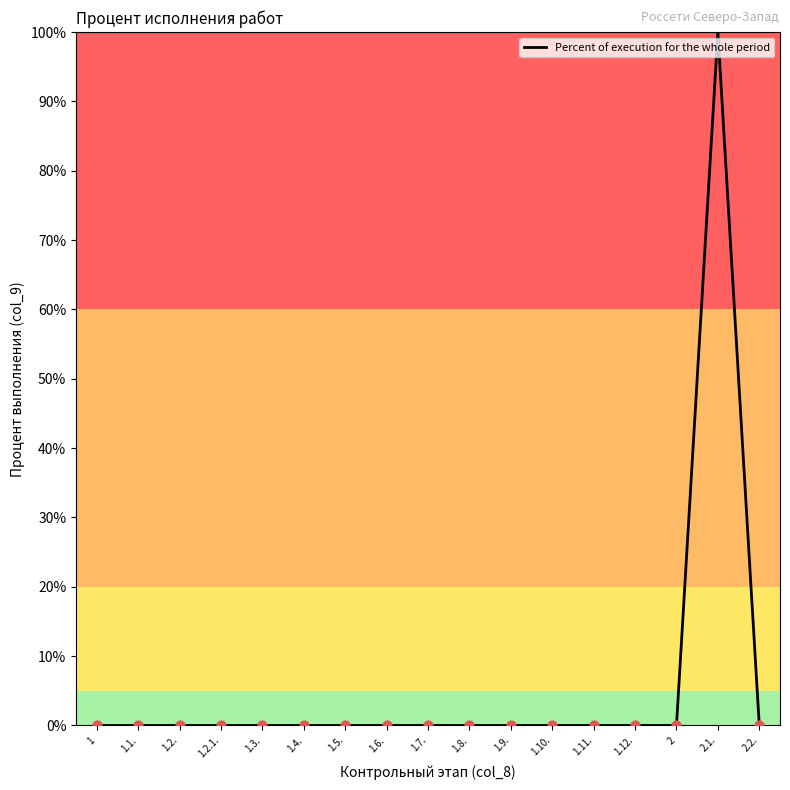

What position from the left is 1.5.?

7